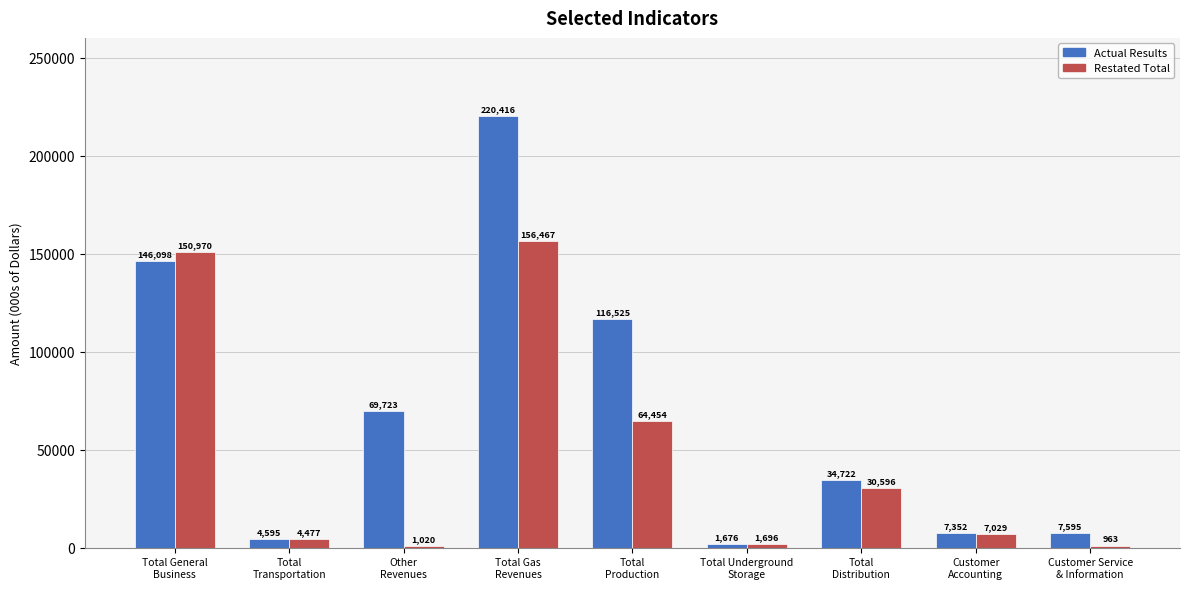

What is the sum of all Actual Results values?

608702